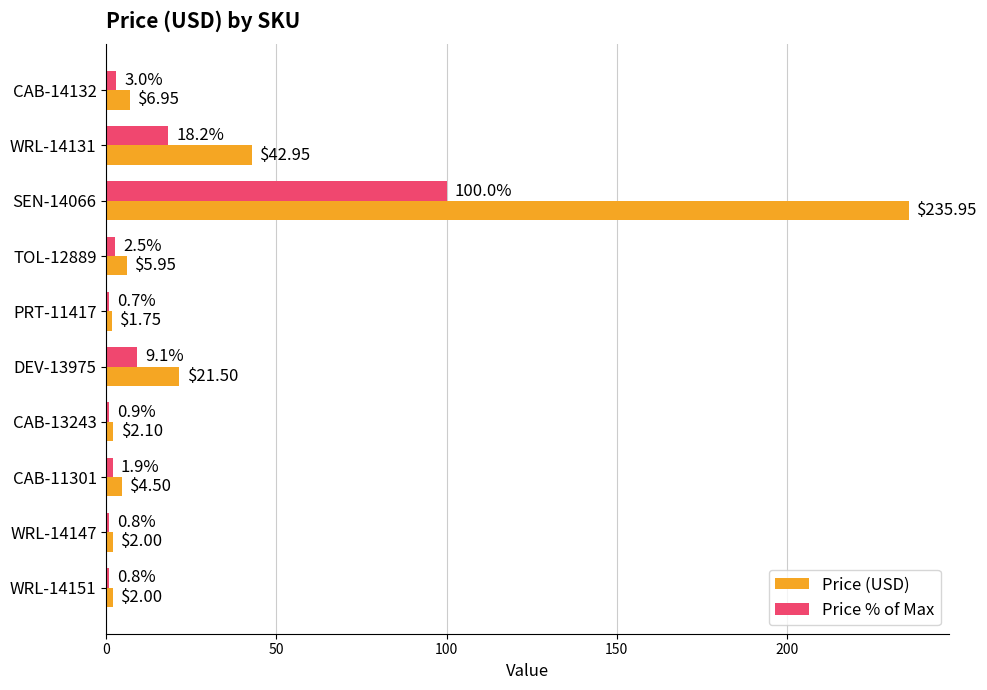

Between CAB-13243 and WRL-14151, which series saw the biggest shift?

Price (USD)